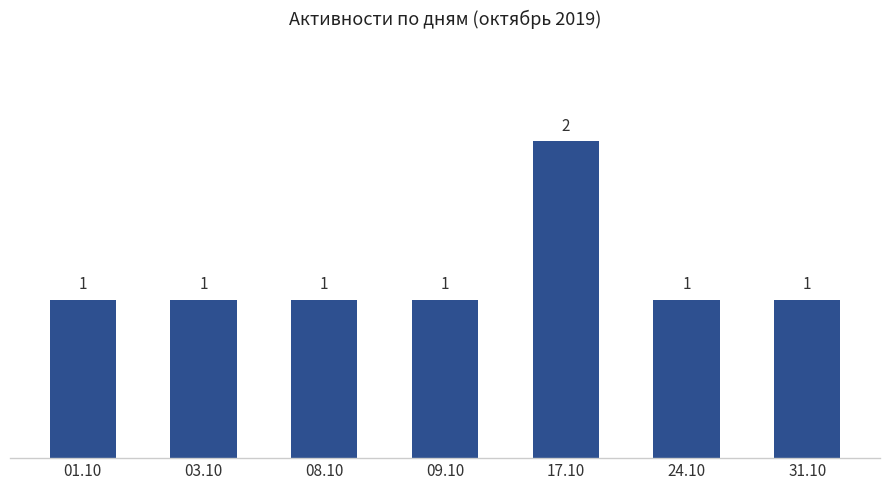

Reading right to left, list all the values displayed in this chart.

1	1	2	1	1	1	1